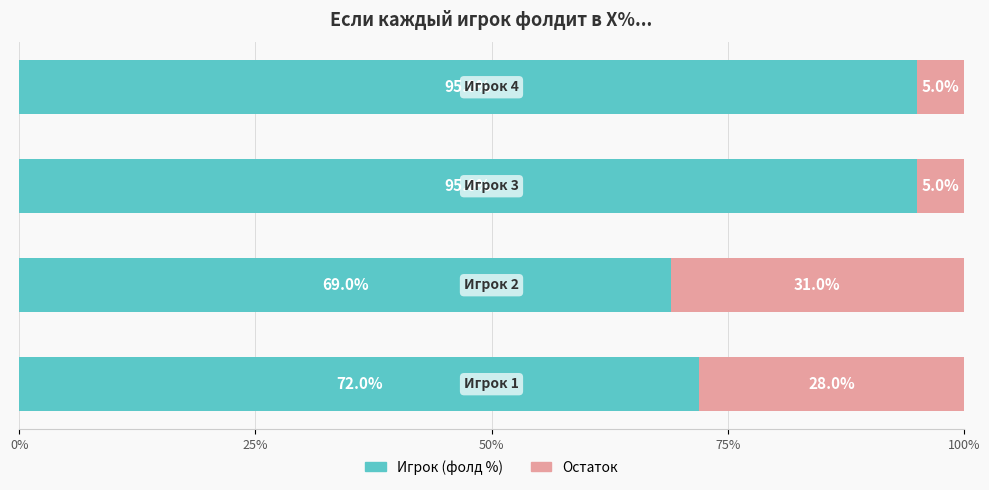

What are all the series names shown in the legend?

Игрок (фолд %), Остаток